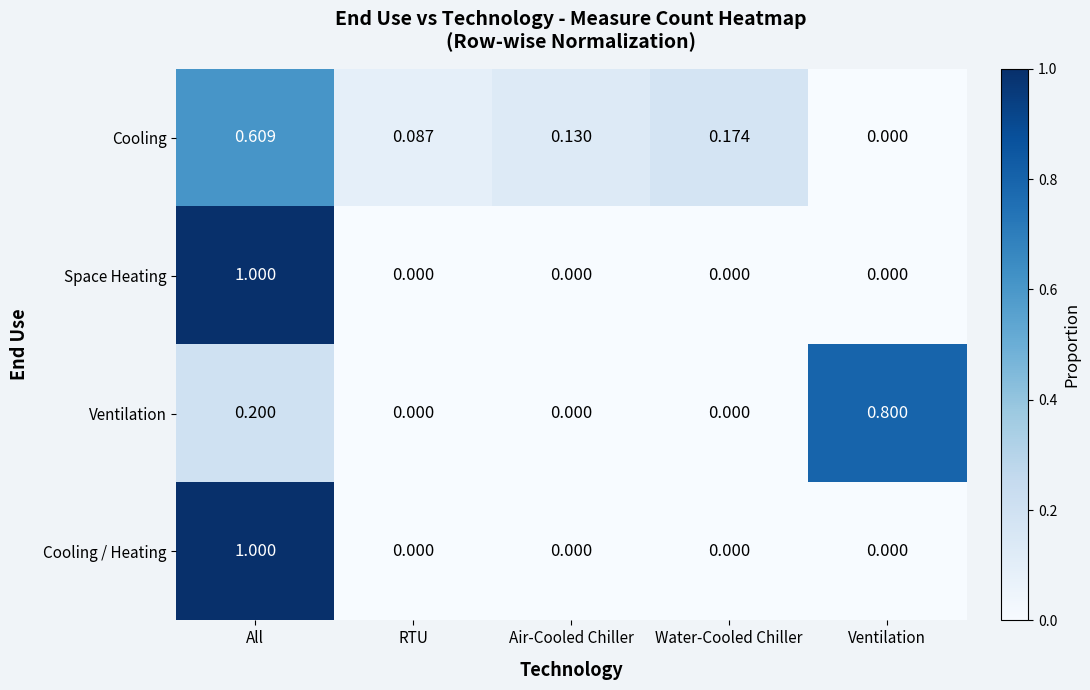

How many positive values does the Ventilation series have?

2